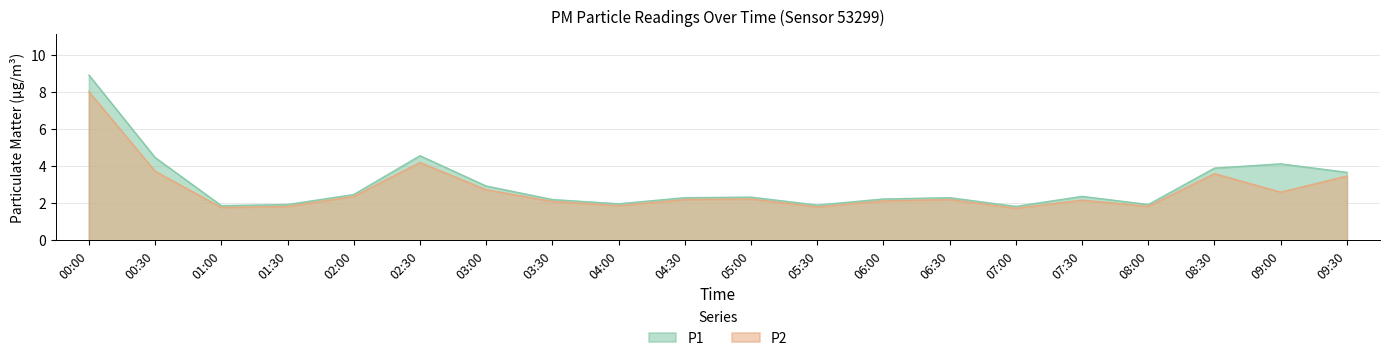

What is the sum of all P1 values?

60.2